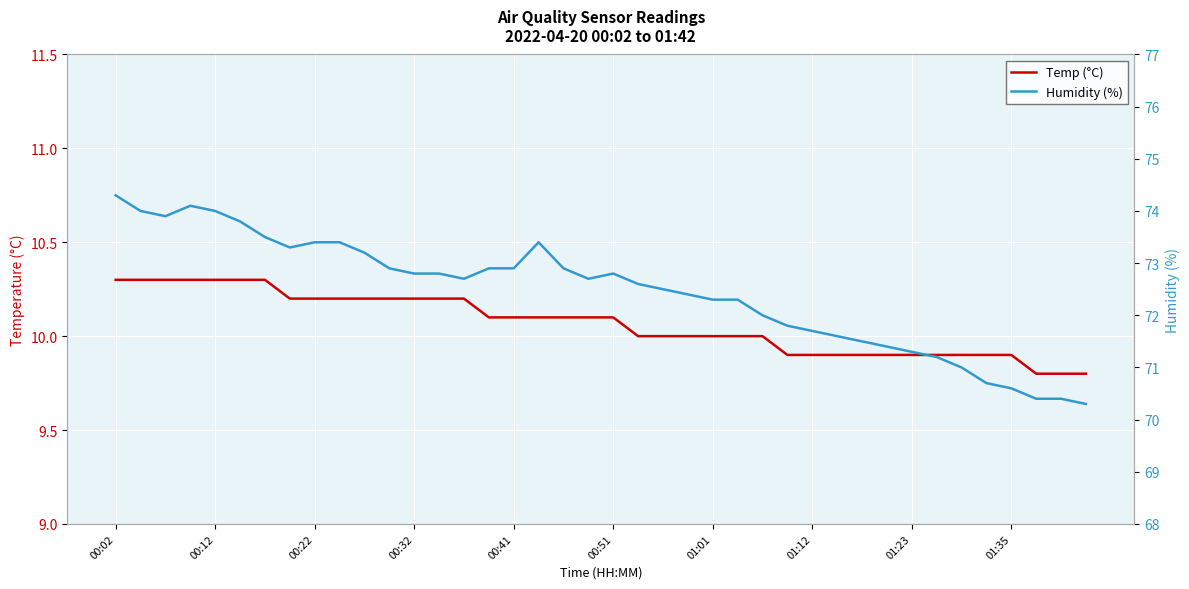

The Temp (°C) series shows 10.0 at 25. True or false?

True